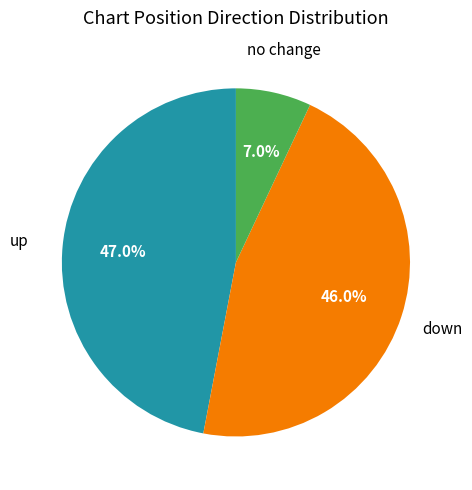

Is there a majority slice in this chart?

No